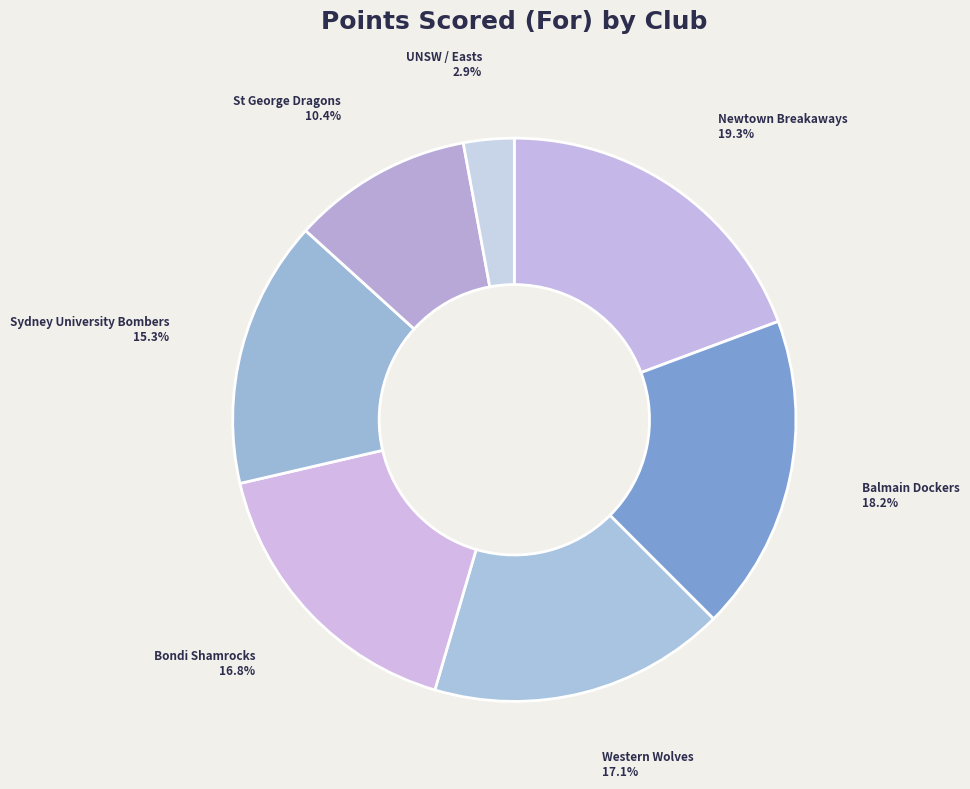

Which slice is the smallest?

UNSW / Easts